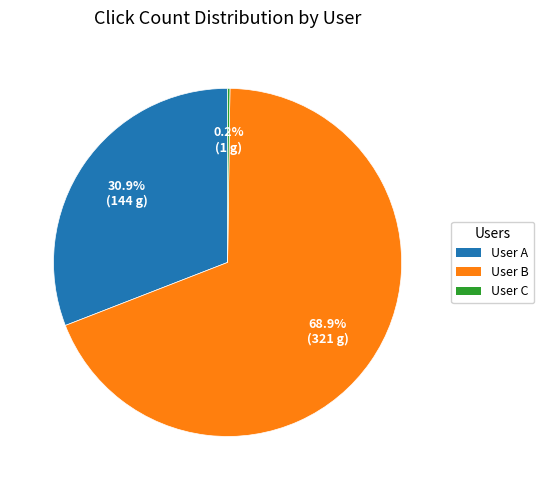

Combined, what portion of the pie is User A and User B?

99.8%